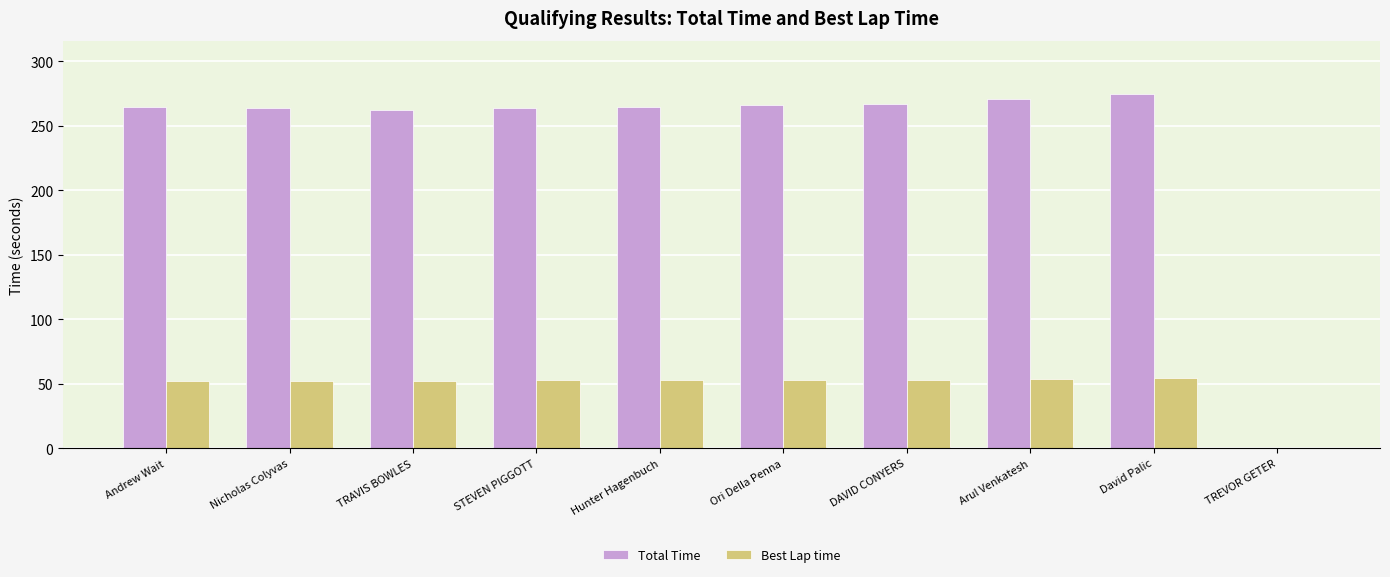

Which series has the largest total across all categories?

Total Time